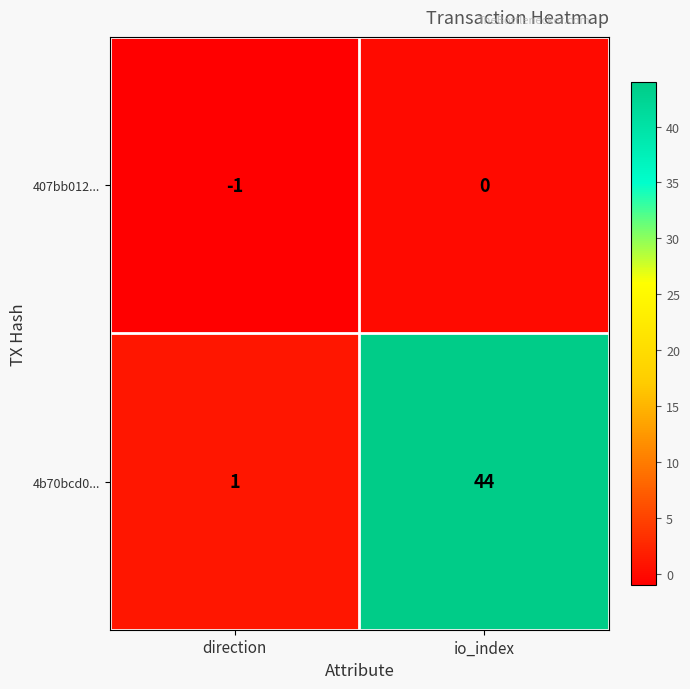

Reading left to right, extract all data points from this chart.

407bb012...: direction=-1	io_index=0
4b70bcd0...: direction=1	io_index=44